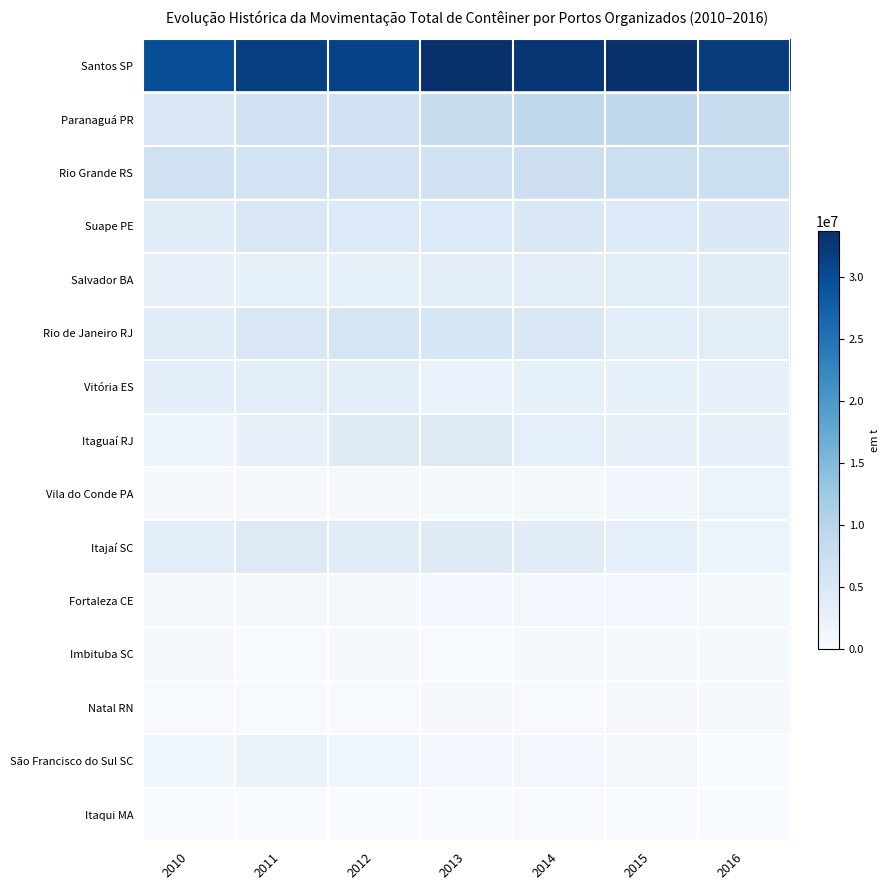

Reading left to right, what are all the values shown in this chart?

Santos SP: 2010=29819131.9	2011=31606638.3	2012=31271802.4	2013=33497640.5	2014=32801425.8	2015=33666624.6	2016=31969308.5
Paranaguá PR: 2010=4783972.9	2011=6352284.7	2012=6572801.3	2013=7902149.0	2014=8901376.8	2015=8858782.3	2016=8231635.9
Rio Grande RS: 2010=6584699.3	2011=6208657.5	2012=6170582.1	2013=6427014.2	2014=7130898.0	2015=7349719.6	2016=7300167.6
Suape PE: 2010=3887458.6	2011=4948714.4	2012=4545650.4	2013=4482218.6	2014=4818404.6	2015=4537161.8	2016=4732202.4
Salvador BA: 2010=2677178.8	2011=2773408.6	2012=2812603.5	2013=3264415.0	2014=3429071.2	2015=3616957.4	2016=3855951.7
Rio de Janeiro RJ: 2010=3823962.6	2011=4749888.4	2012=5646356.8	2013=5522088.8	2014=4736355.7	2015=3567454.0	2016=3523916.6
Vitória ES: 2010=3304859.4	2011=3461314.8	2012=3168454.1	2013=2270419.8	2014=2856260.8	2015=2823331.2	2016=2586340.7
Itaguaí RJ: 2010=1615979.9	2011=2472404.8	2012=4155726.6	2013=4450215.5	2014=3081956.3	2015=2742565.1	2016=2411817.1
Vila do Conde PA: 2010=288036.8	2011=334116.1	2012=364119.3	2013=417929.9	2014=554127.9	2015=1066811.2	2016=2045273.2
Itajaí SC: 2010=3626870.7	2011=4353794.0	2012=3913188.1	2013=4109108.5	2014=3811558.4	2015=3083326.0	2016=1797704.6
Fortaleza CE: 2010=715770.3	2011=715508.6	2012=764341.3	2013=947929.2	2014=887569.9	2015=802343.2	2016=754269.0
Imbituba SC: 2010=369804.2	2011=199639.7	2012=263024.5	2013=179917.4	2014=592953.8	2015=430552.3	2016=409224.2
Natal RN: 2010=138741.4	2011=155413.8	2012=239454.0	2013=287182.7	2014=257137.9	2015=300449.5	2016=345458.2
São Francisco do Sul SC: 2010=1244374.0	2011=2189124.0	2012=1352784.9	2013=880677.0	2014=1006506.0	2015=750717.0	2016=78232.1
Itaqui MA: 2010=2990.3	2011=18120.0	2012=90464.8	2013=89131.2	2014=175361.6	2015=65862.7	2016=8965.9